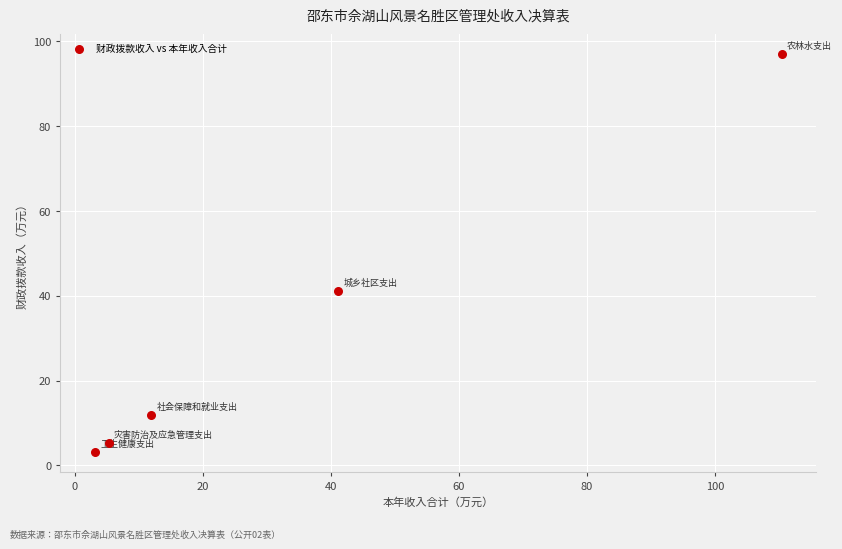

What is the range of Y values (max minus min)?

93.9